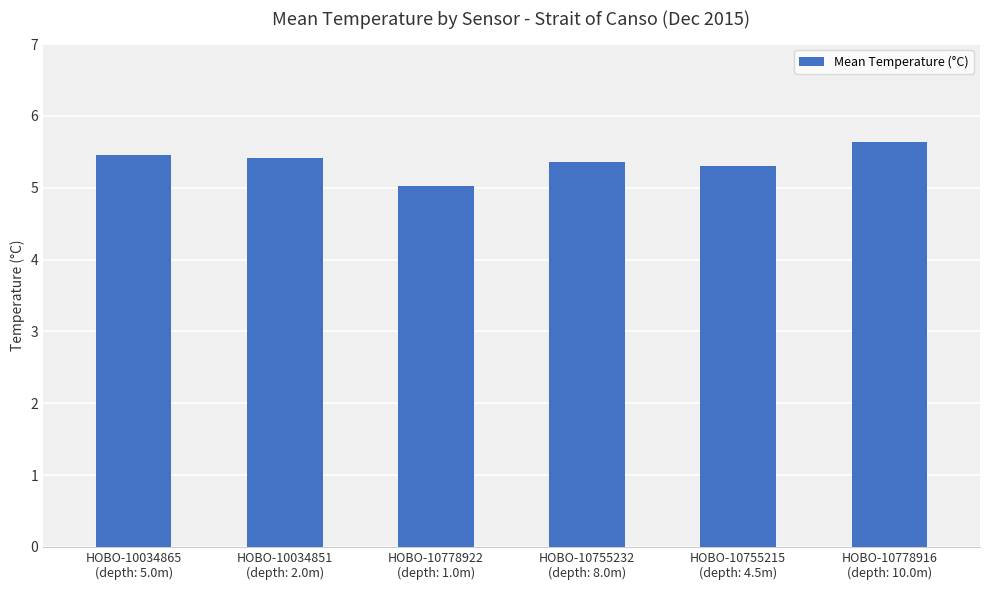

What is the change in value from HOBO-10755232
(depth: 8.0m) to HOBO-10755215
(depth: 4.5m)?

-0.1